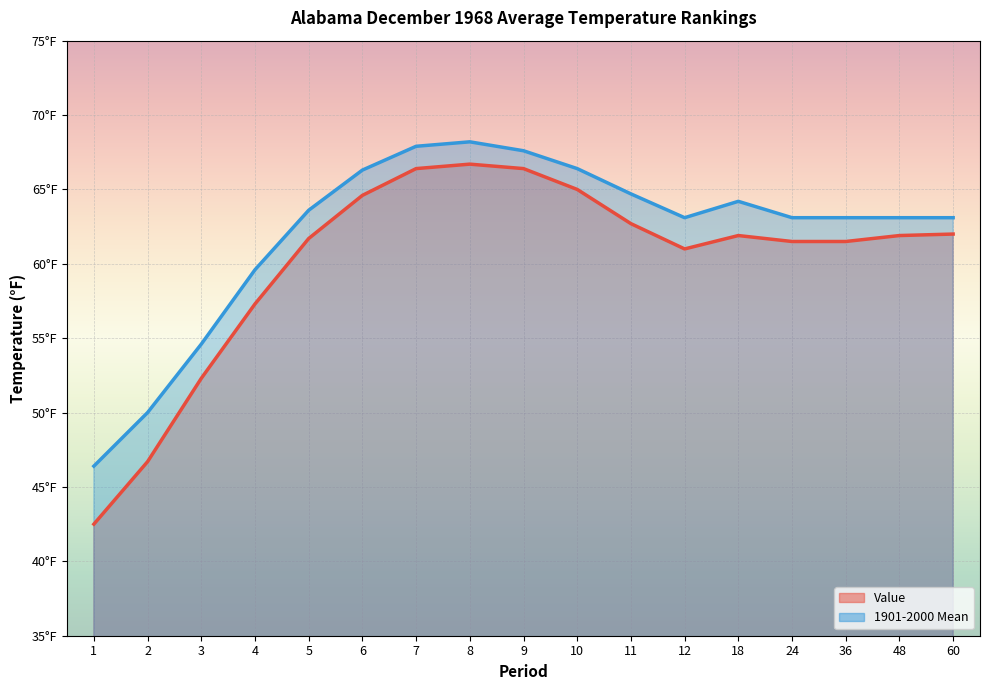

What is the sum of the 1901-2000 Mean values at 9 and 6?

133.9